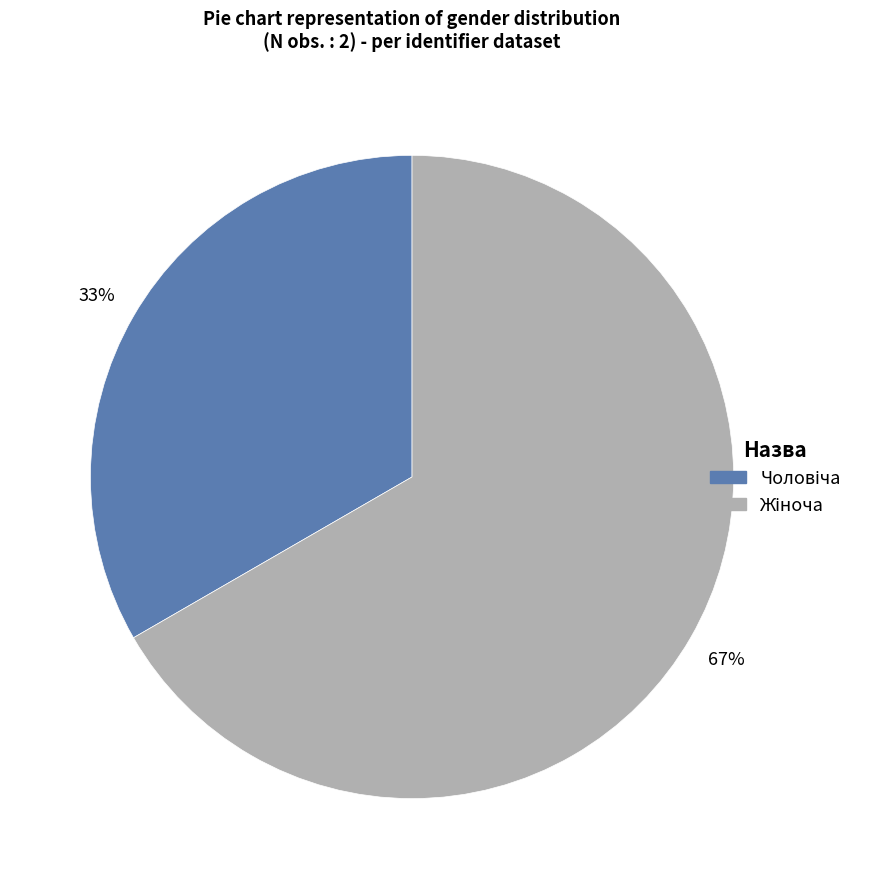

To the nearest percent, what is the average slice percentage?

50%